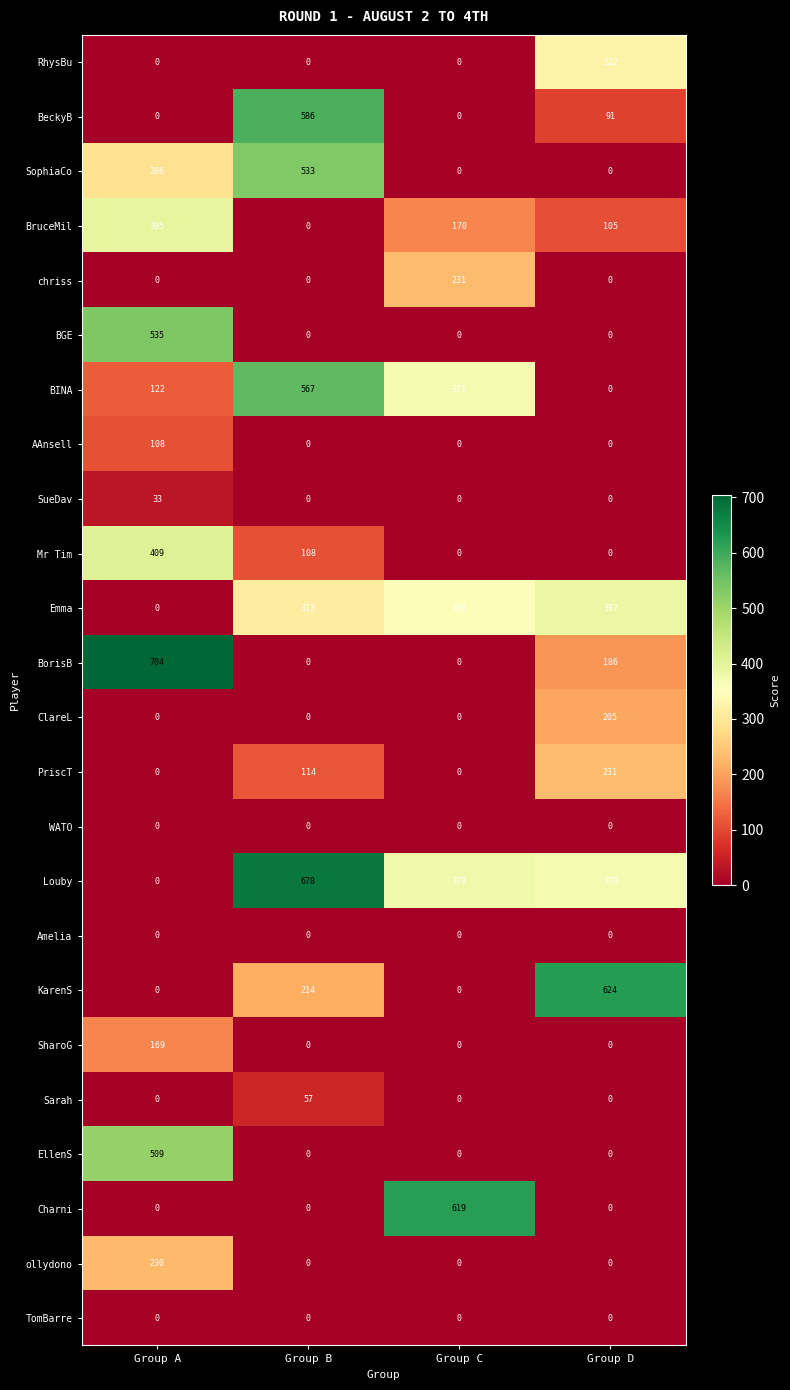

What is the spread (max minus min) of values at Group D?

624